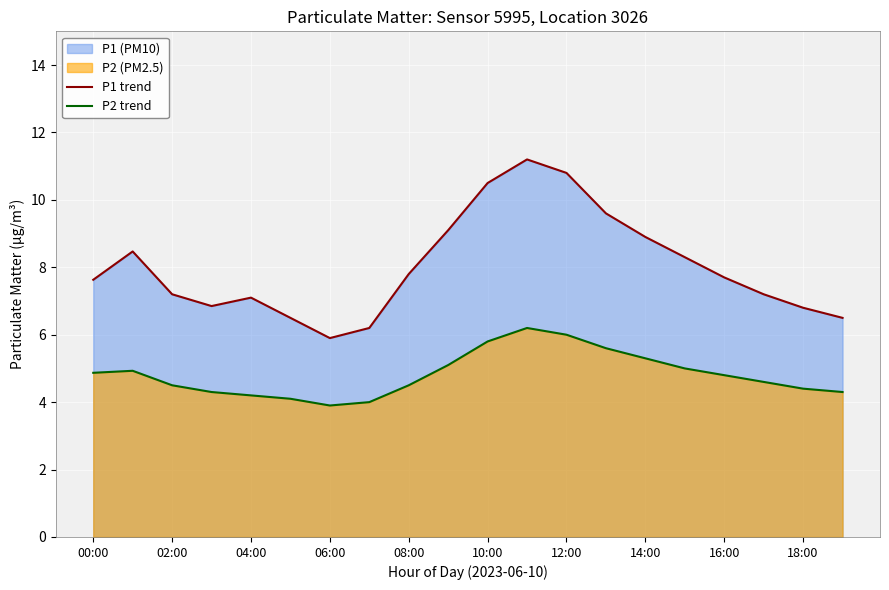

Reading right to left, transcribe all the data shown in this chart.

P1 trend: 6.5	6.8	7.2	7.7	8.3	8.9	9.6	10.8	11.2	10.5	9.1	7.8	6.2	5.9	6.5	7.1	6.8	7.2	8.5	7.6
P2 trend: 4.3	4.4	4.6	4.8	5.0	5.3	5.6	6.0	6.2	5.8	5.1	4.5	4.0	3.9	4.1	4.2	4.3	4.5	4.9	4.9